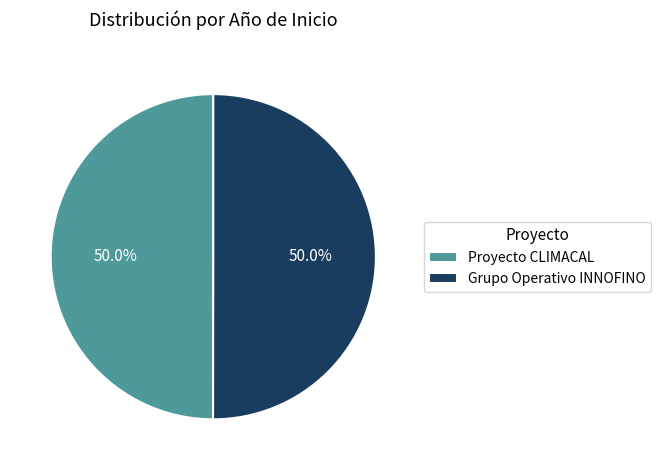

Count the number of slices in the pie.

2